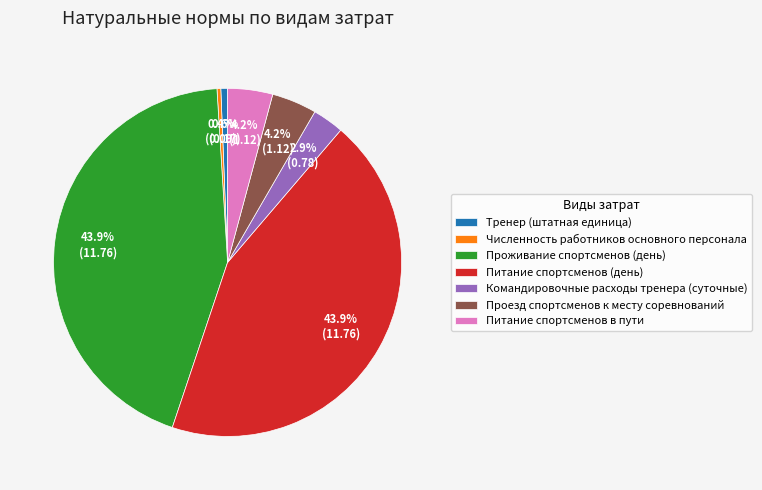

How many slices are in this pie chart?

7